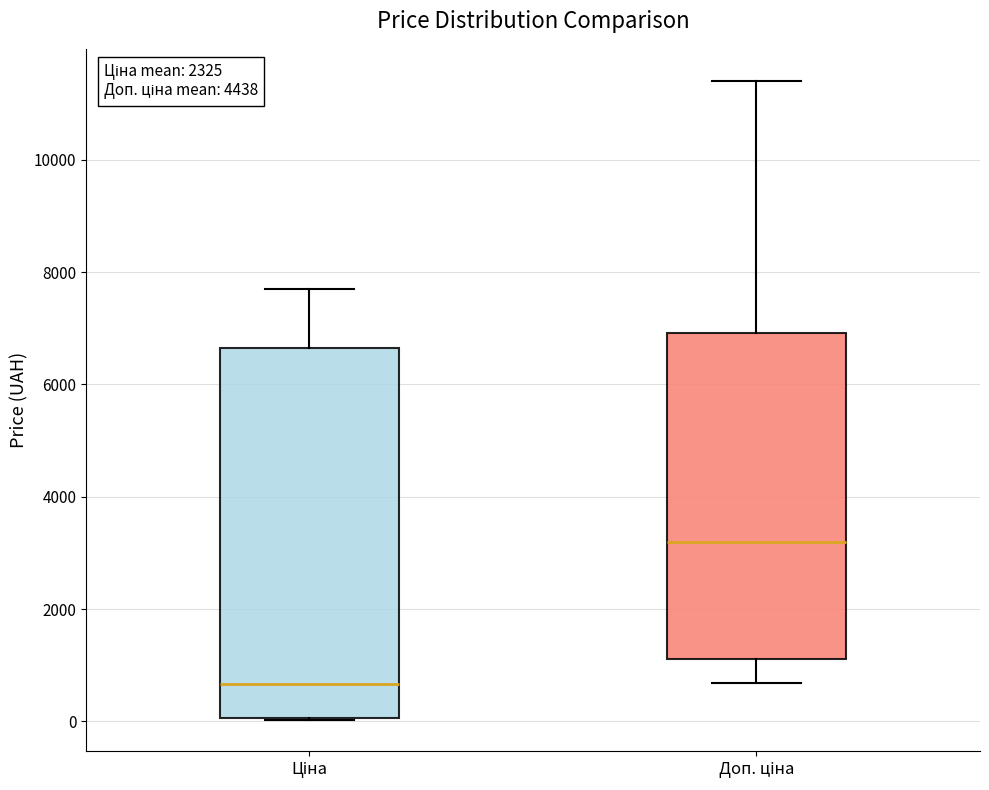

Which box's median line is the lowest?

Ціна